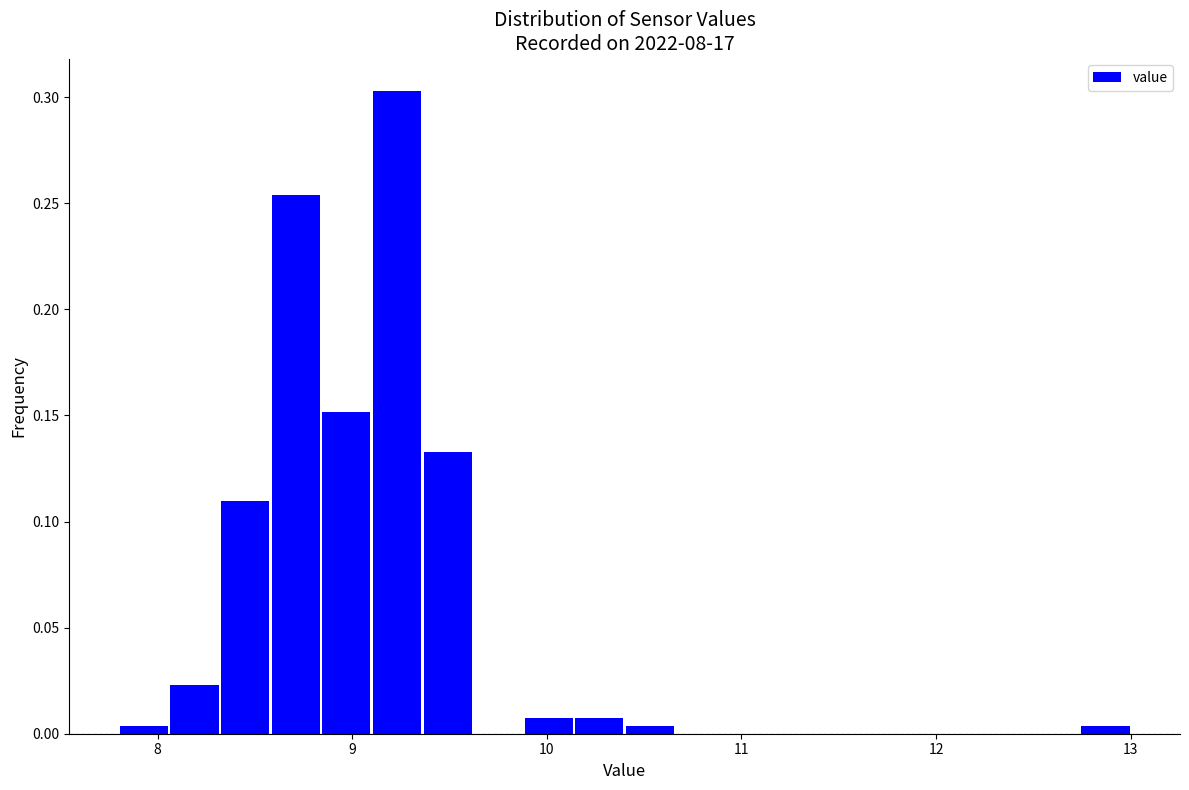

Read against the x-axis, roughly where is the centre of the tallest bar?

9.2